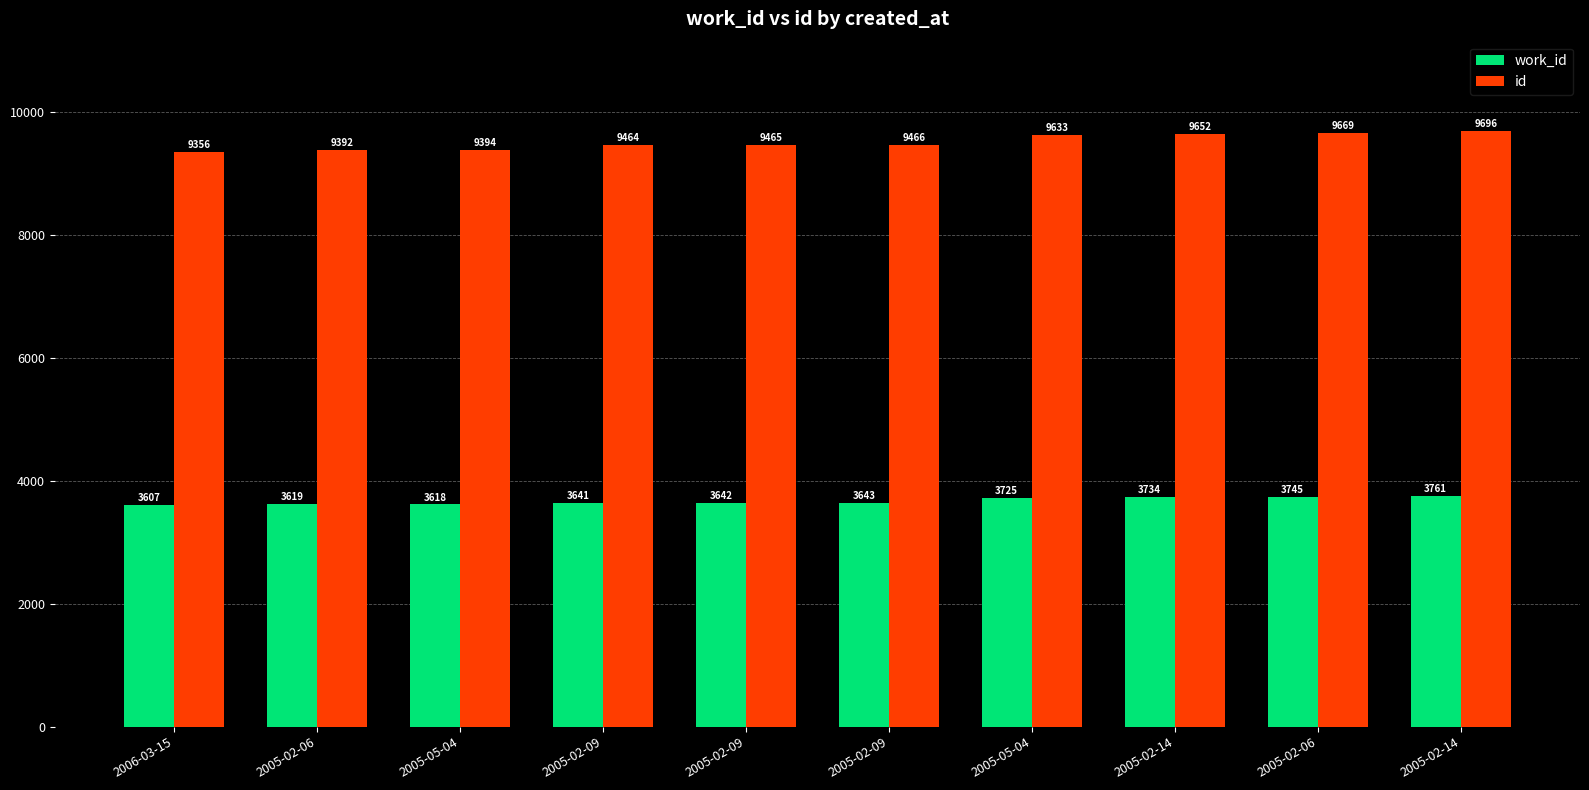

How many bars are there in total?

20